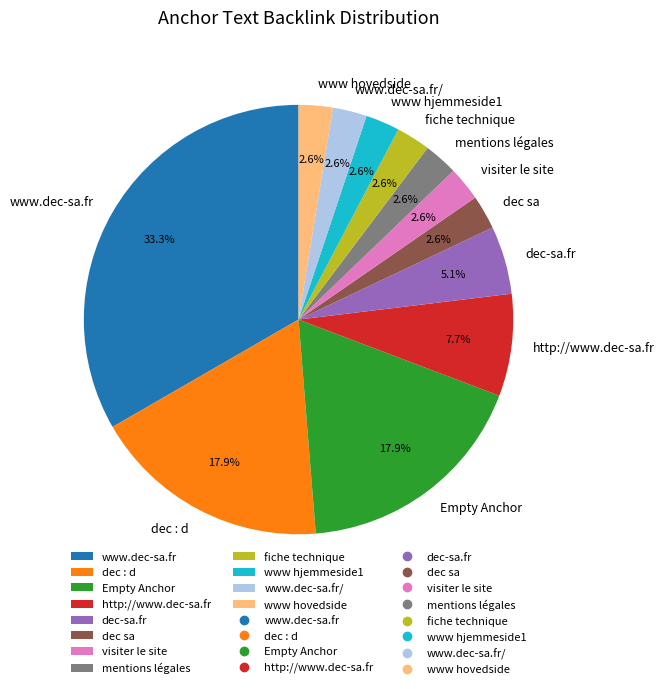

To the nearest percent, what percentage of the pie is www.dec-sa.fr/?

3%